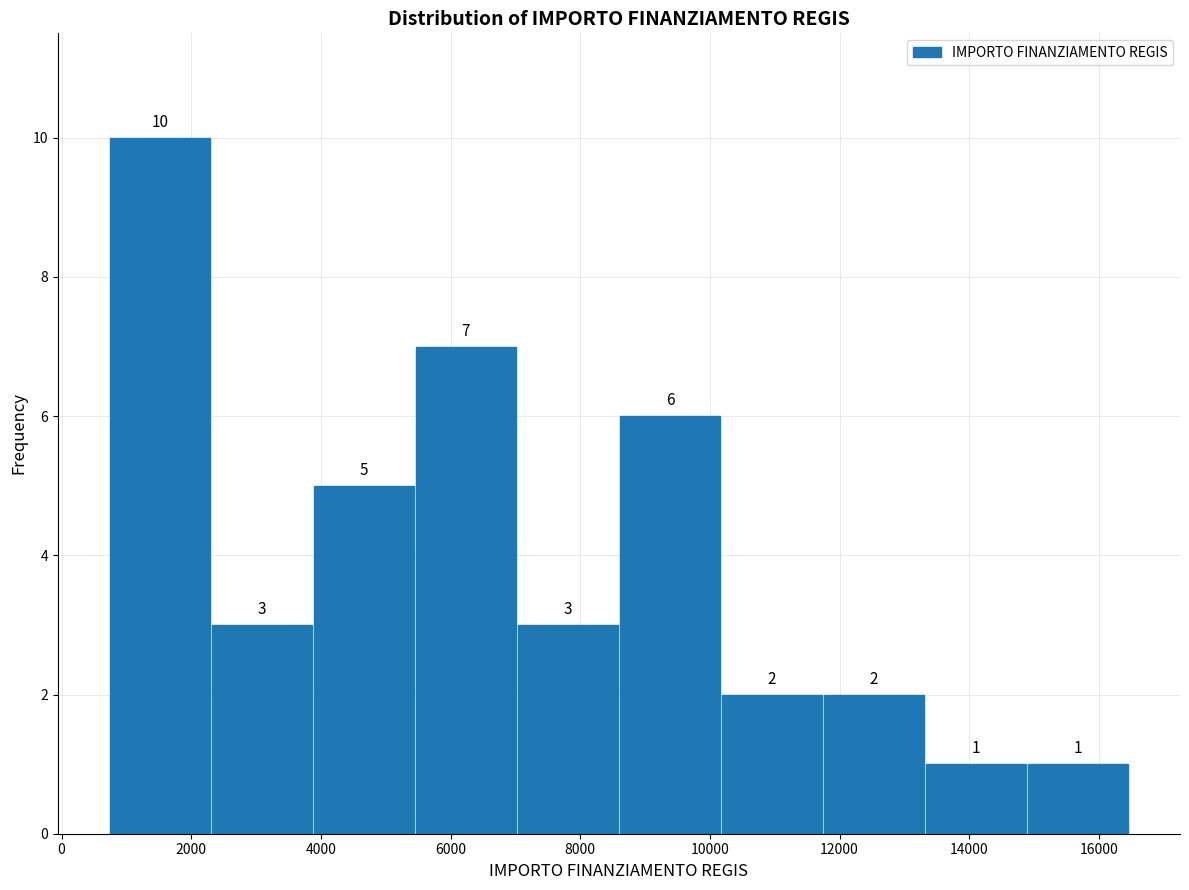

Reading left to right, list every bar in this chart as the range it spans on the x-axis followed by its height. The bar edges are not printed on the chart, so give them approximately, as read against the axis.

800 to 2400: 10
2400 to 3800: 3
3800 to 5400: 5
5400 to 7000: 7
7000 to 8600: 3
8600 to 10200: 6
10200 to 11800: 2
11800 to 13400: 2
13400 to 14800: 1
14800 to 16400: 1